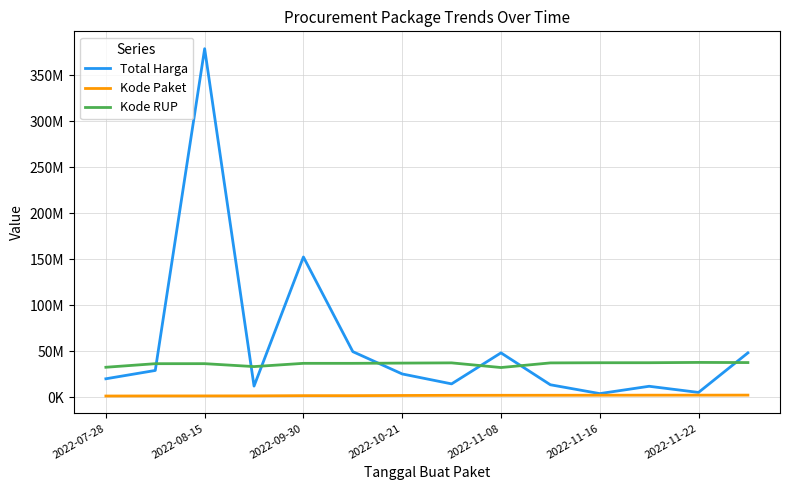

What are all the series names shown in the legend?

Total Harga, Kode Paket, Kode RUP